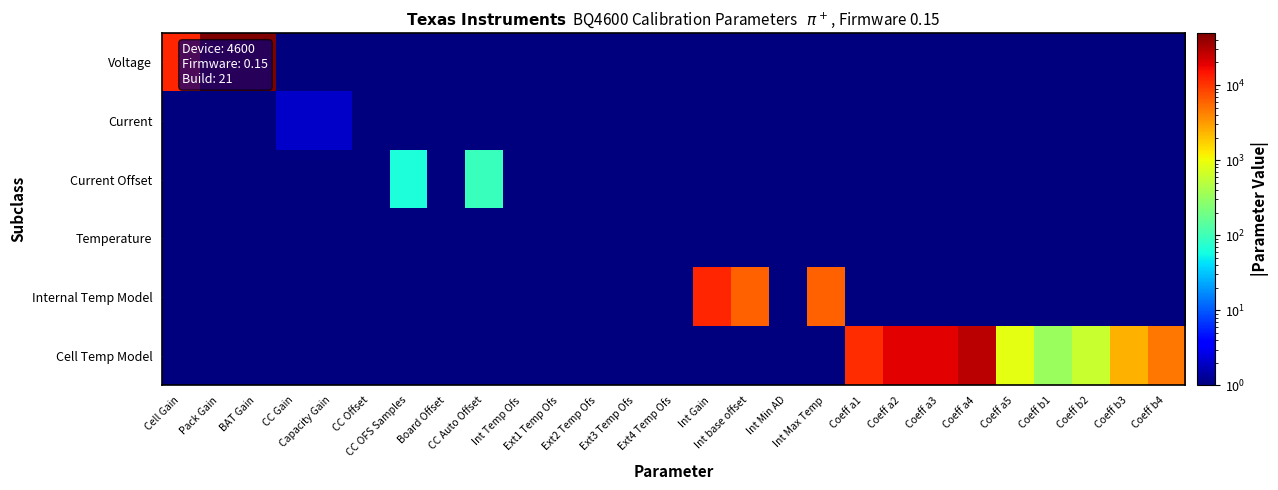

What is the total value across all series at CC Offset?

3.0